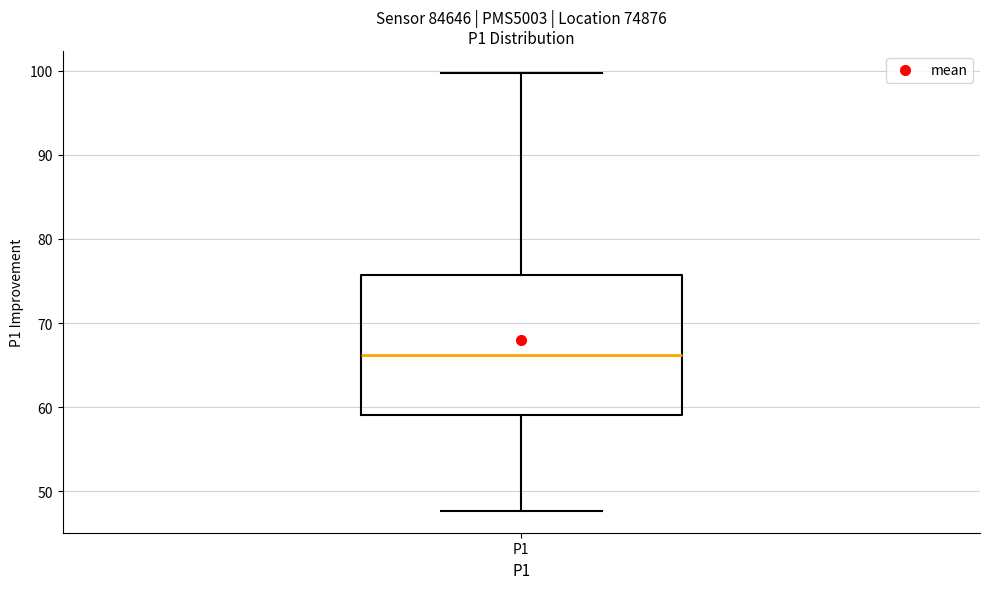

Transcribe this box plot: give where the median line is, the range the box spans, and where the two whiskers end, as read against the y-axis. The values are not printed on the chart, so give them approximately, as read against the axis.

median 66, box 59 to 76, whiskers 48 to 100